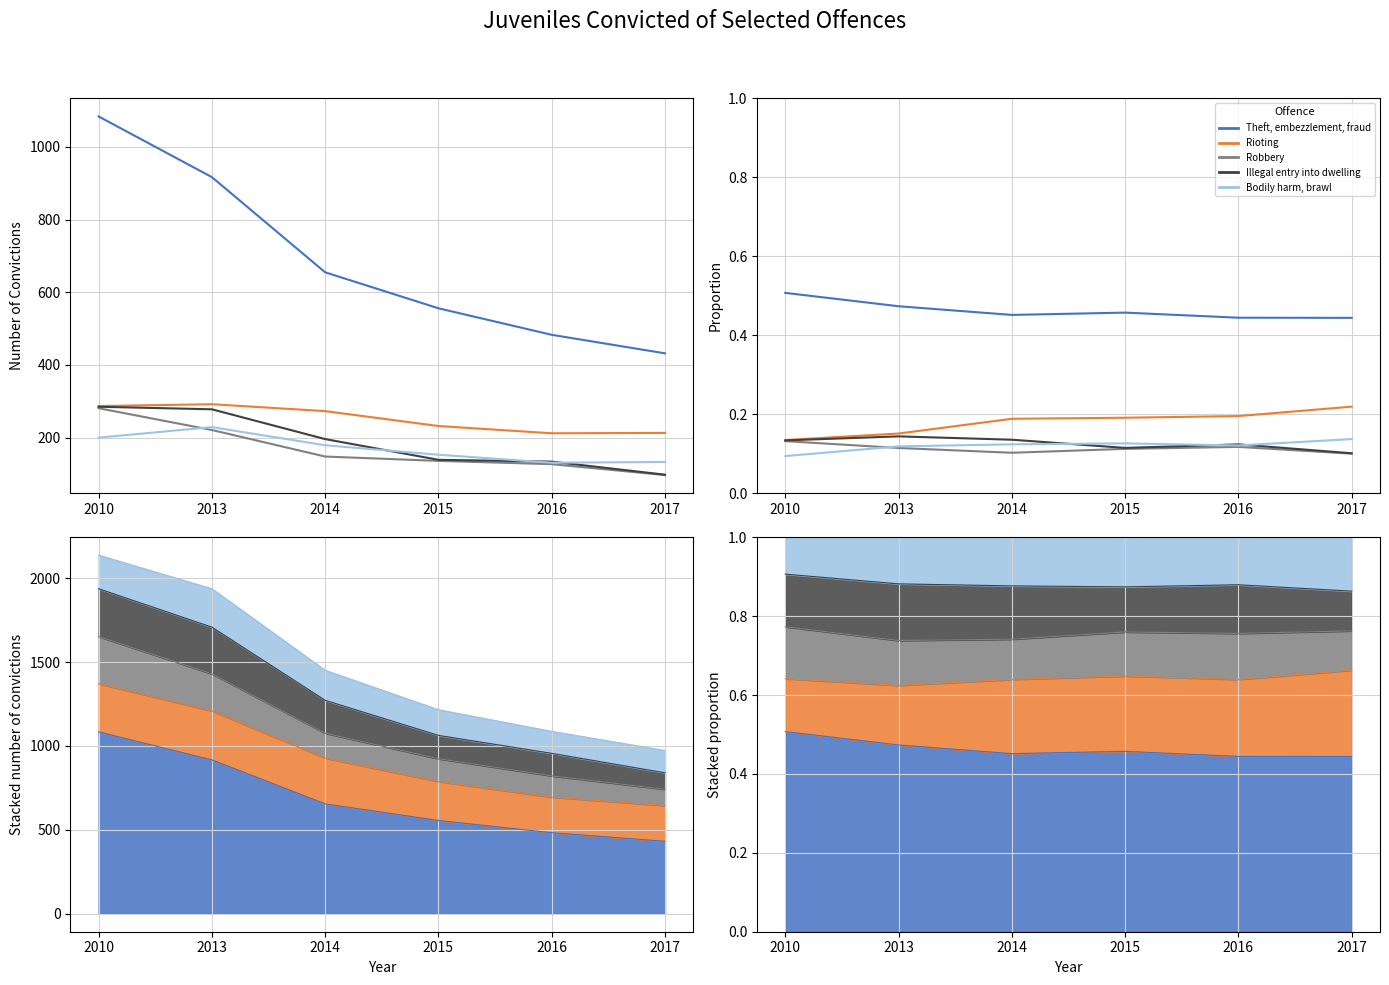

True or false: Robbery and Theft, embezzlement, fraud cross at least once.

False